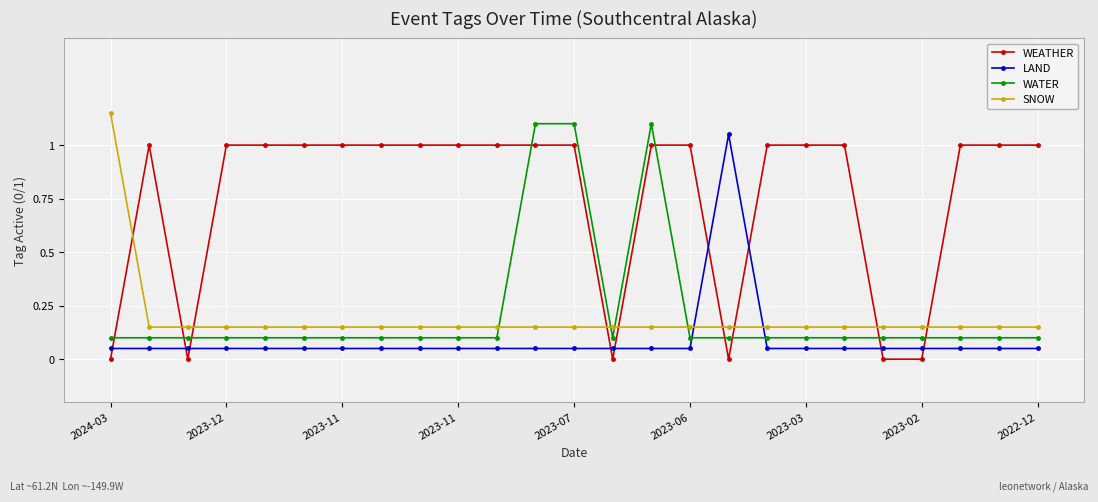

Which series has the largest total across all categories?

WEATHER